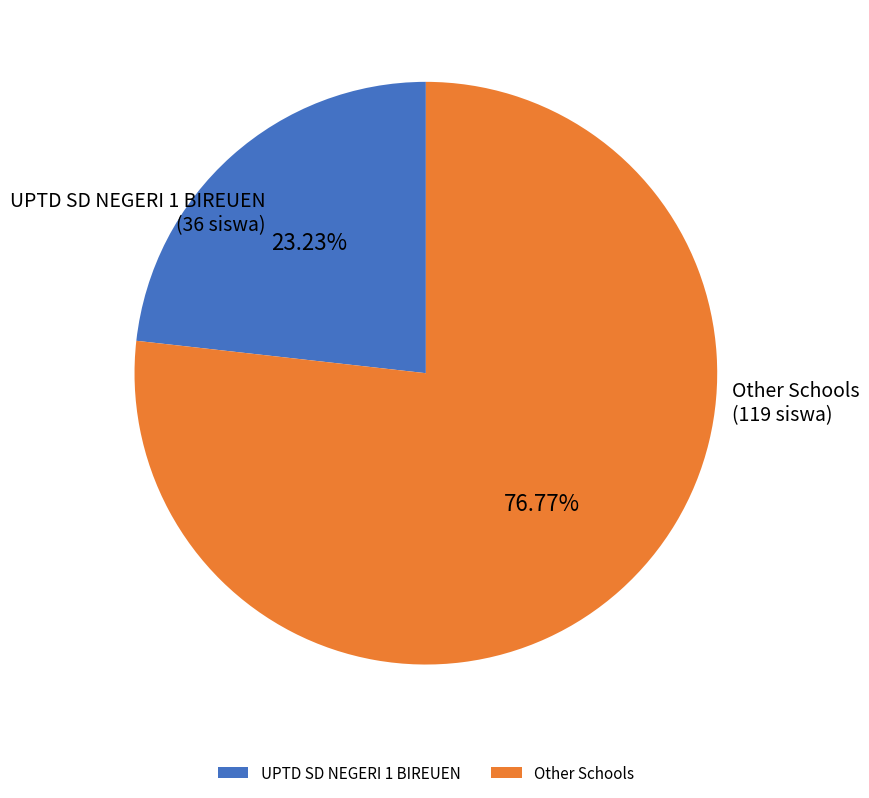

Which category has the smallest portion of the pie?

UPTD SD NEGERI 1 BIREUEN